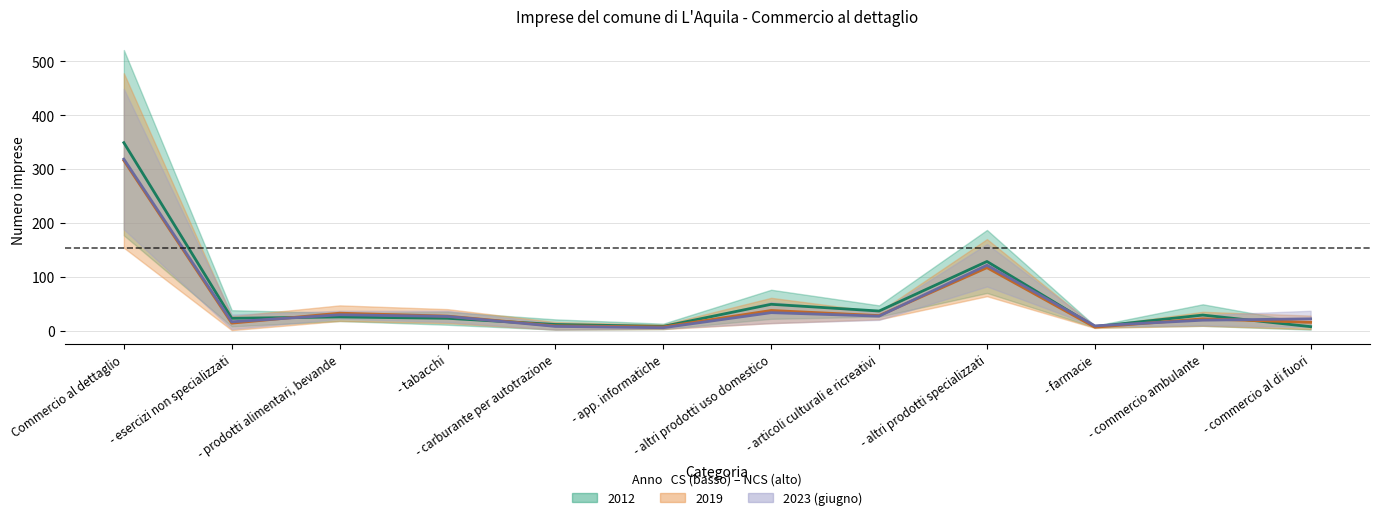

Reading left to right, extract all data points from this chart.

2012 midpoint: 349.0	23.0	25.5	23.0	11.5	8.0	49.0	36.5	128.5	7.5	29.0	7.5
2019 midpoint: 316.0	14.0	32.5	27.0	9.0	7.0	37.5	28.0	117.0	6.5	22.0	15.5
2023 midpoint: 318.5	16.5	29.5	26.5	8.0	5.5	33.5	27.0	121.5	9.0	19.5	22.0